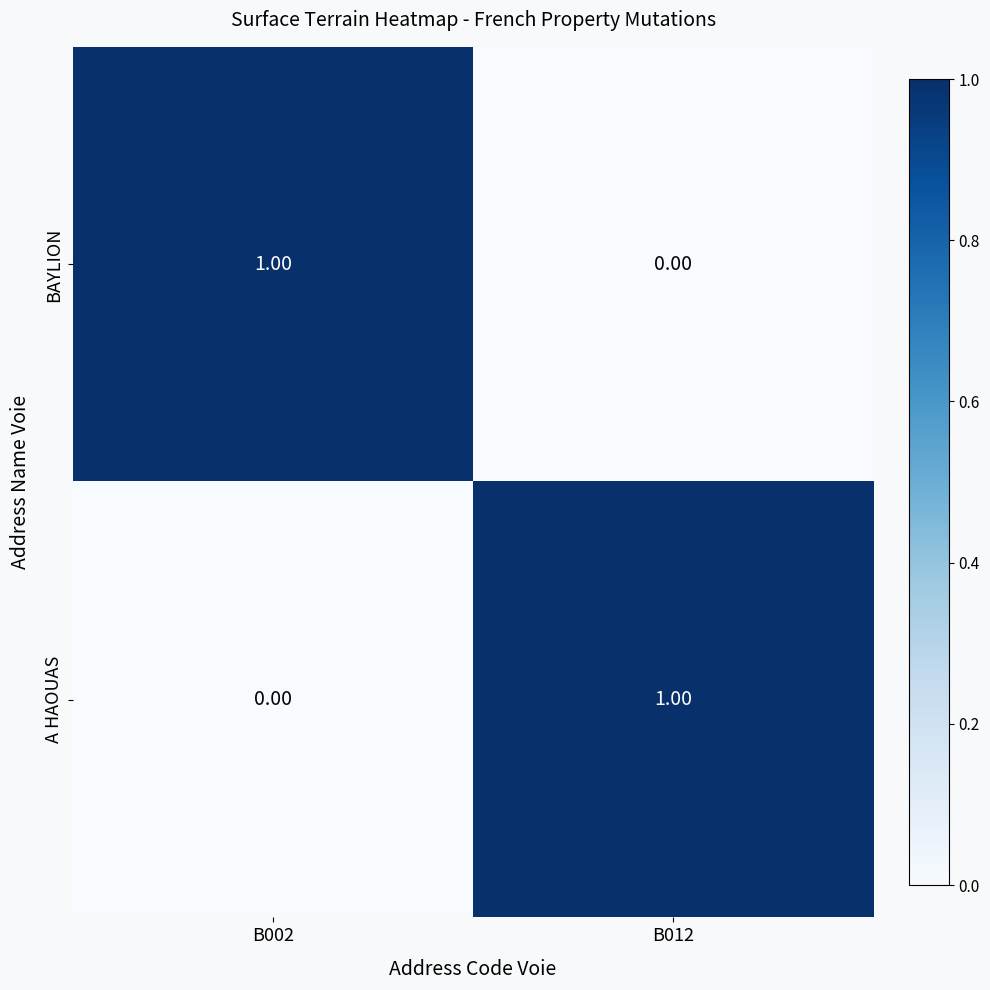

At how many categories does at least one series exceed 0?

2